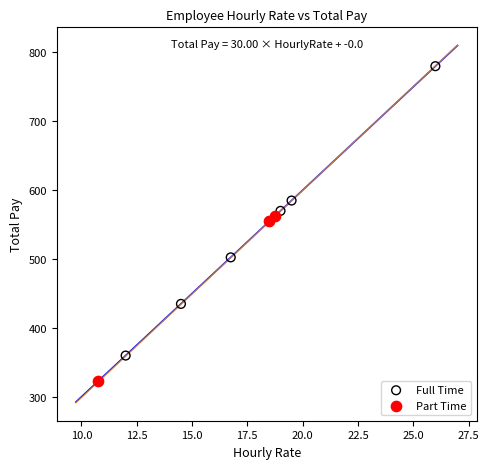

Which series reaches the maximum Y coordinate?

Full Time